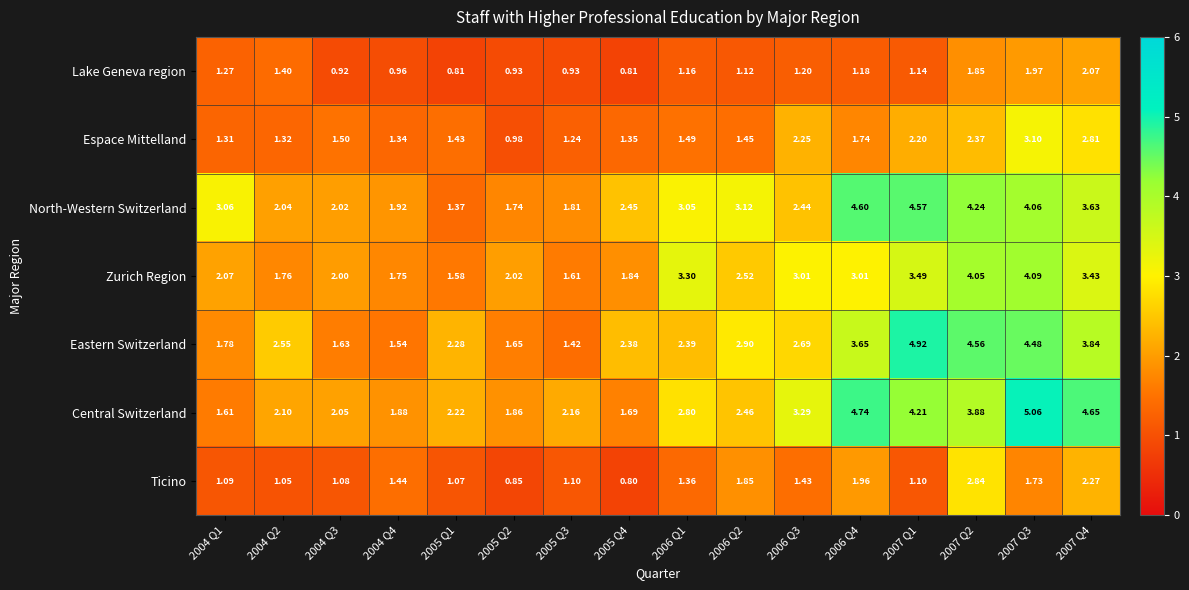

Which series has the largest total across all categories?

Central Switzerland